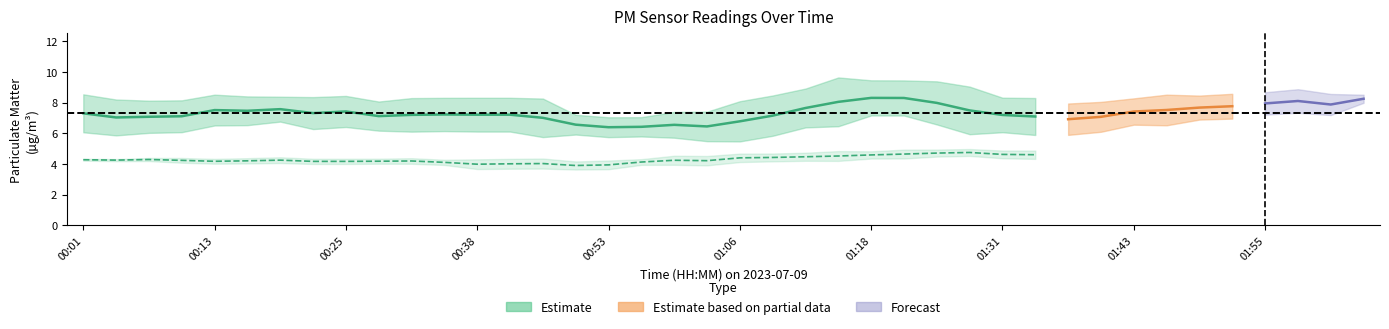

What is the label of the 2nd point from the left?

00:04